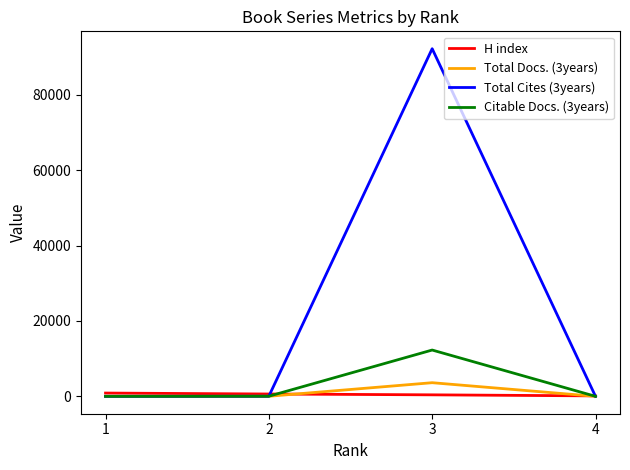

Which series has the largest total across all categories?

Total Cites (3years)